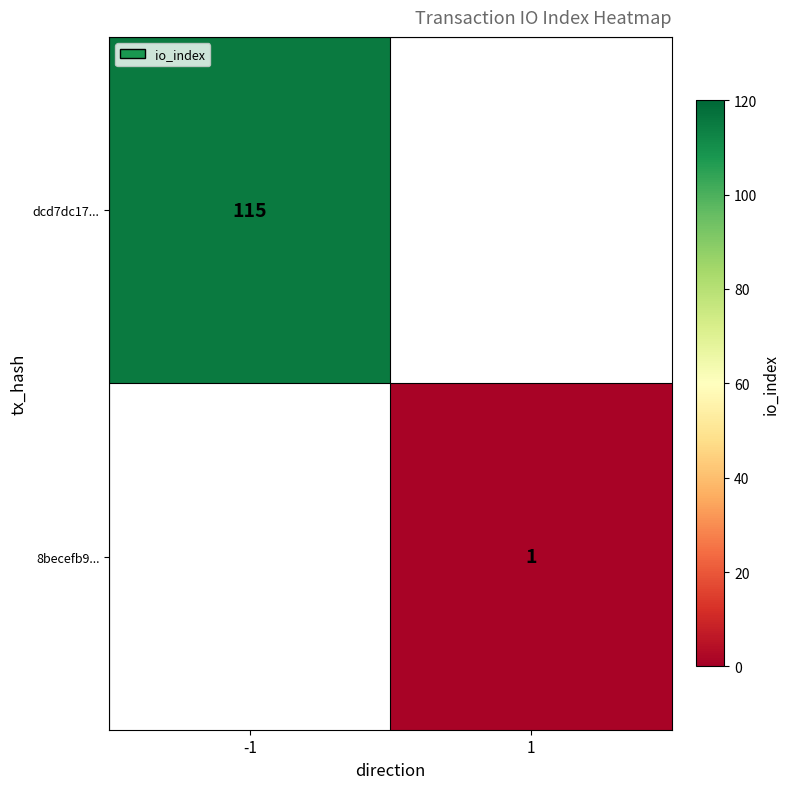

The value of dcd7dc17... at -1 is 115. True or false?

True